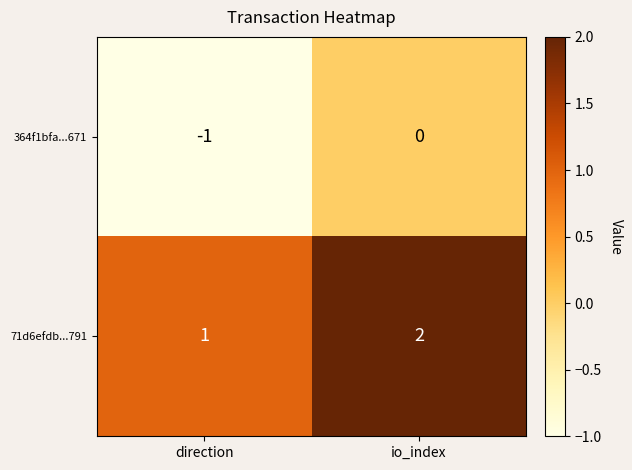

At which category does the chart reach its peak across all series?

io_index